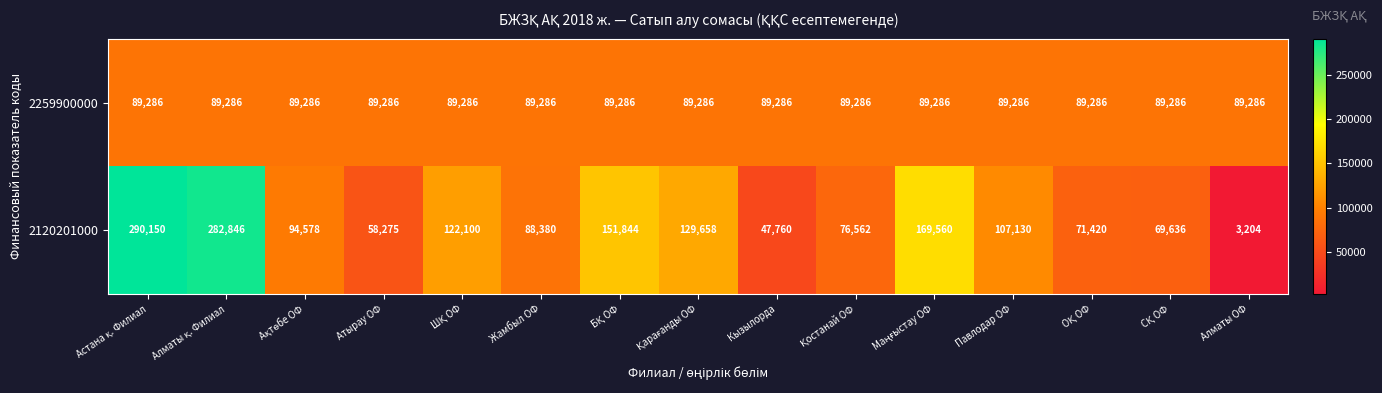

What is the sum of all 2120201000 values?

1763103